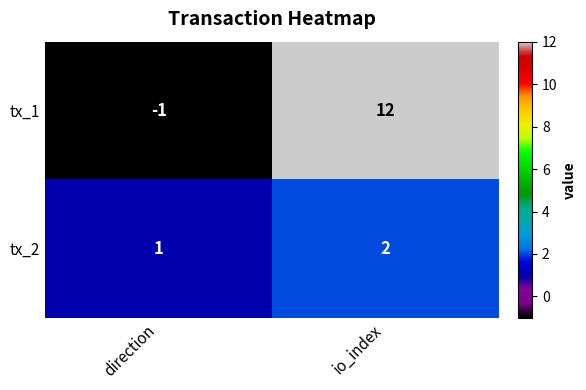

At which label does tx_1 reach its minimum?

direction